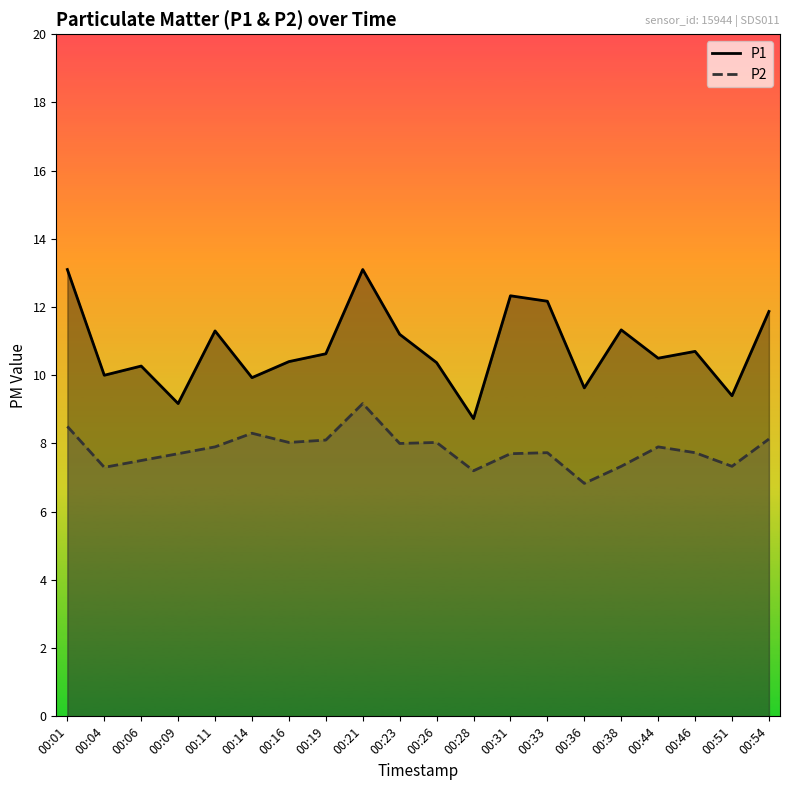

Between 00:09 and 00:21, which series saw the biggest shift?

P1